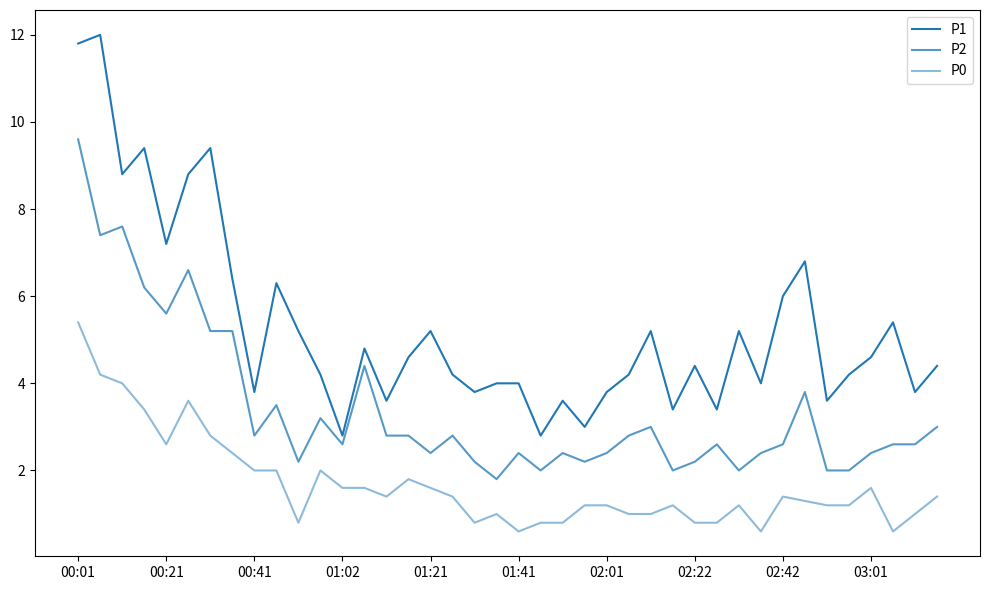

Does the chart display data point markers on the line(s)?

No